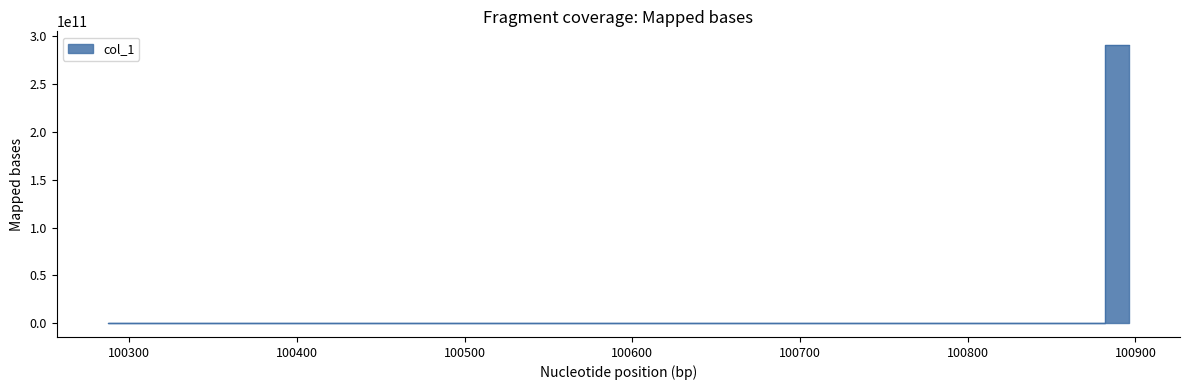

Reading left to right, list all the values displayed in this chart.

99	62	3374	24	0	86	3343	290784914201	290784914331	290784914256